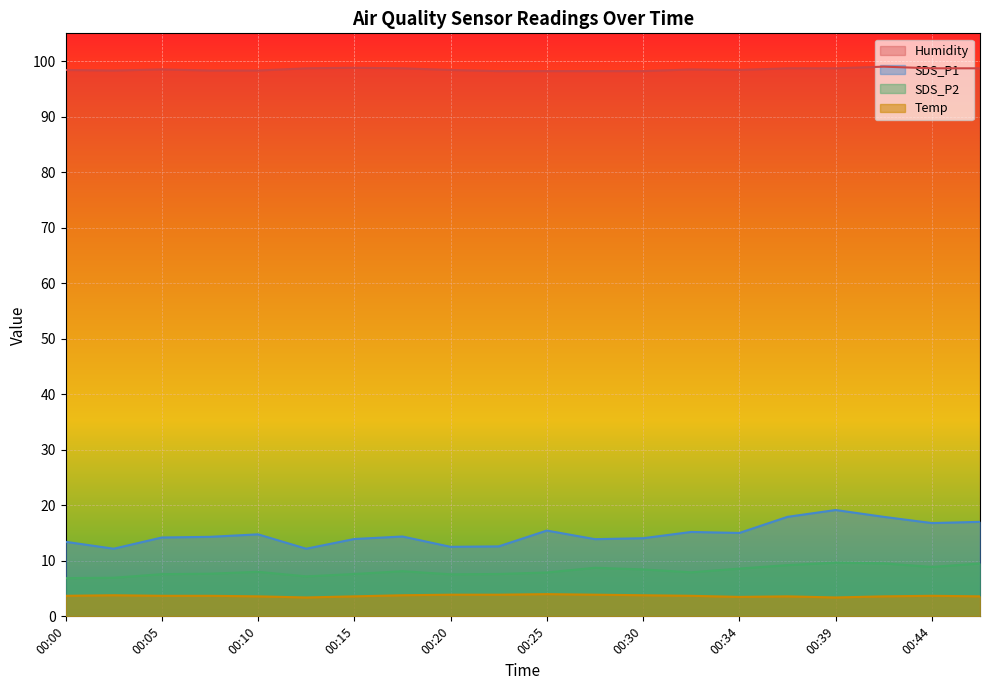

Where is SDS_P1 nearest to the value 15?

00:34